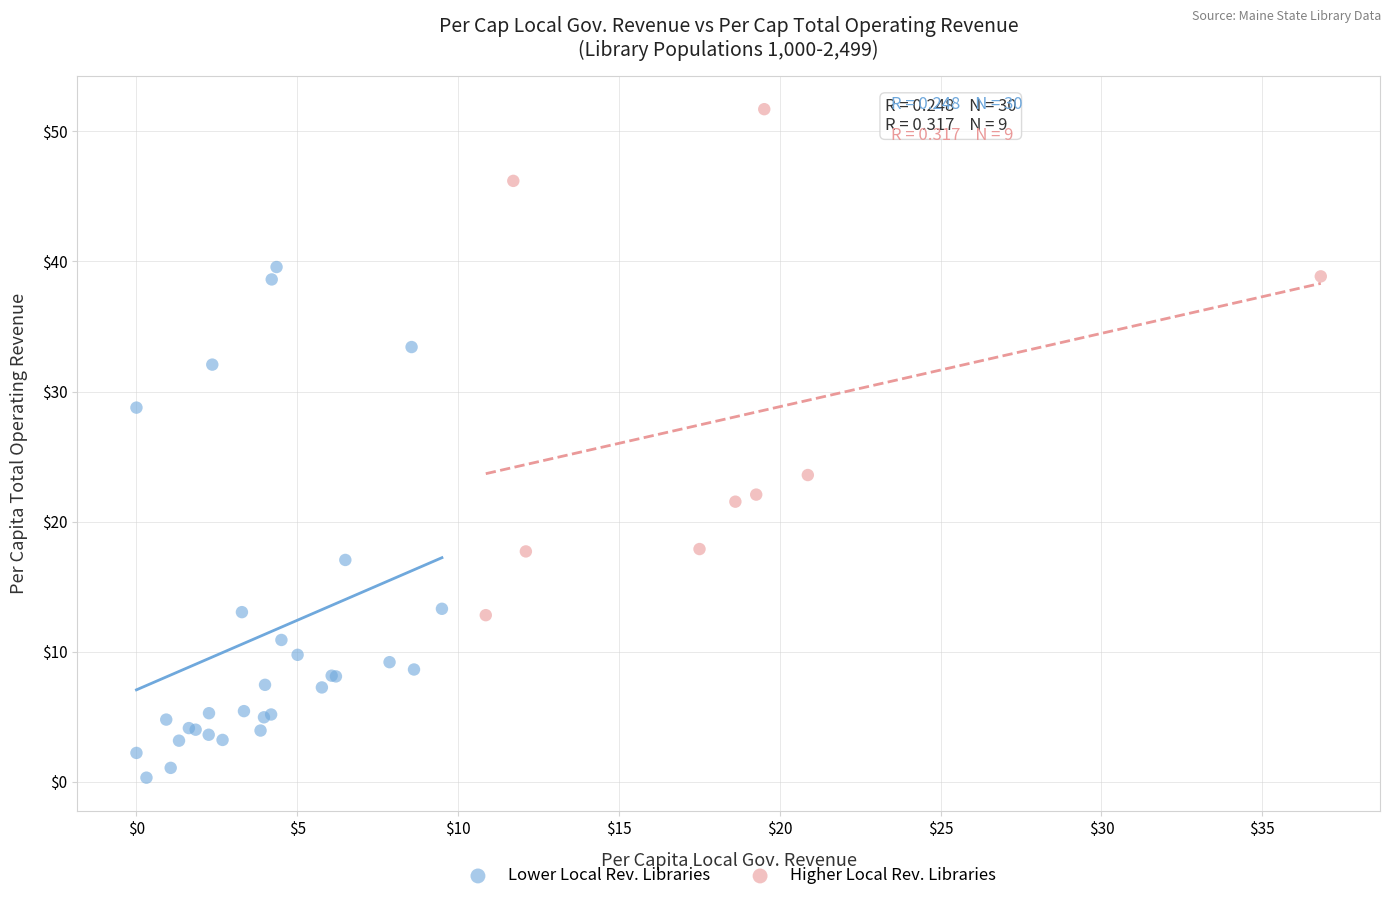

Which series contains the lowest Y value?

Lower Local Rev. Libraries